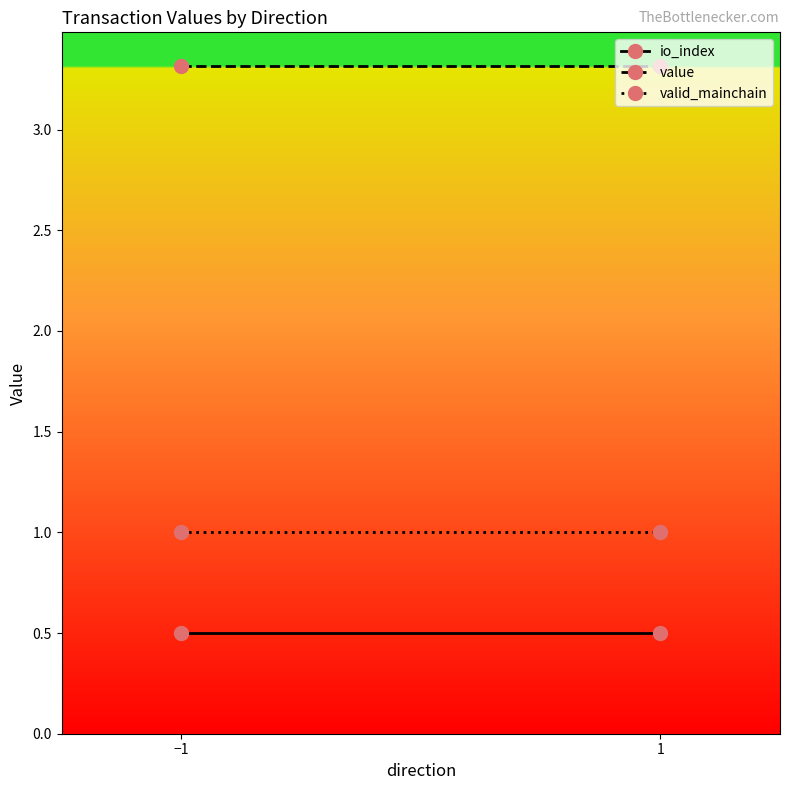

What is the smallest value displayed?

0.5